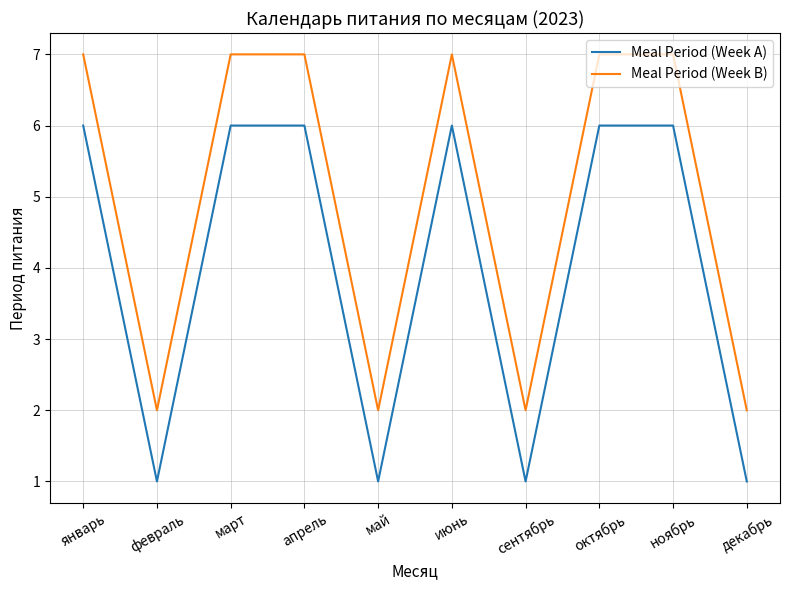

What is the maximum value shown in the chart?

7